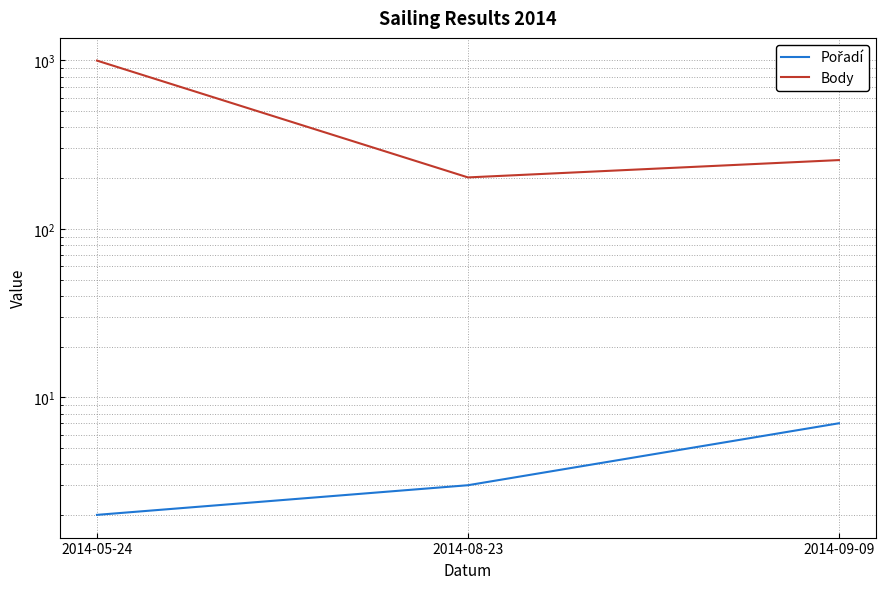

True or false: Body has a value of 256 at 2014-09-09.

True